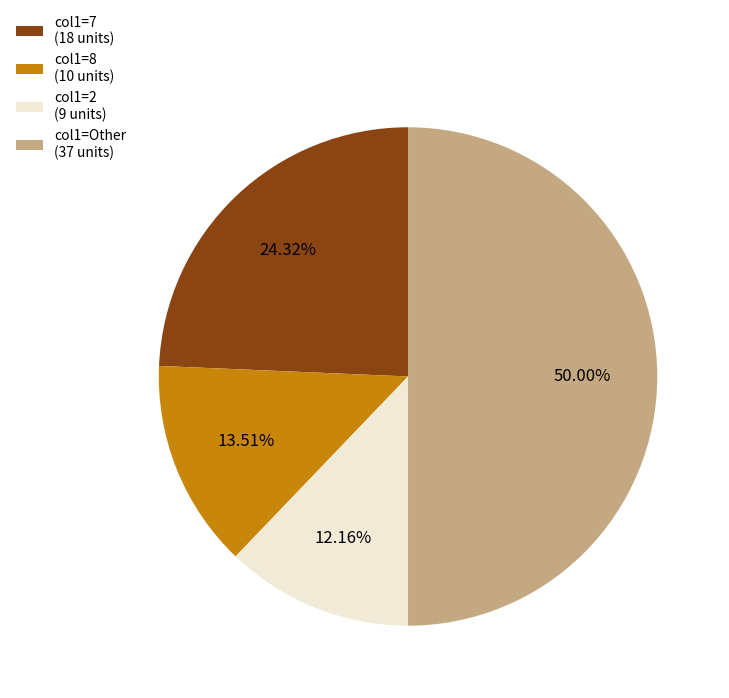

Is the sum of col1=7 (18 units) and col1=8 (10 units) greater than half?

No